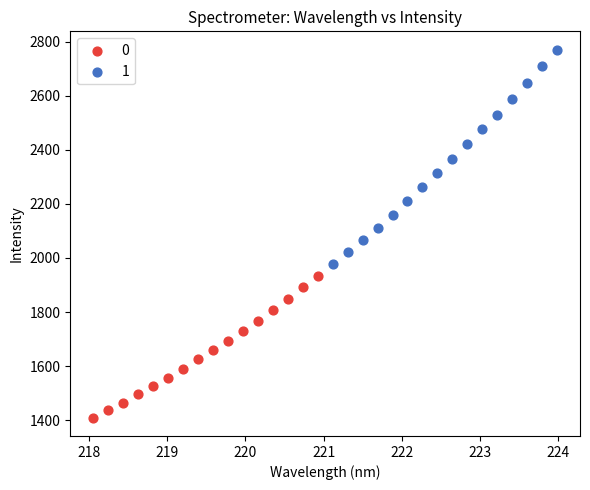

What are all the series names shown in the legend?

0, 1